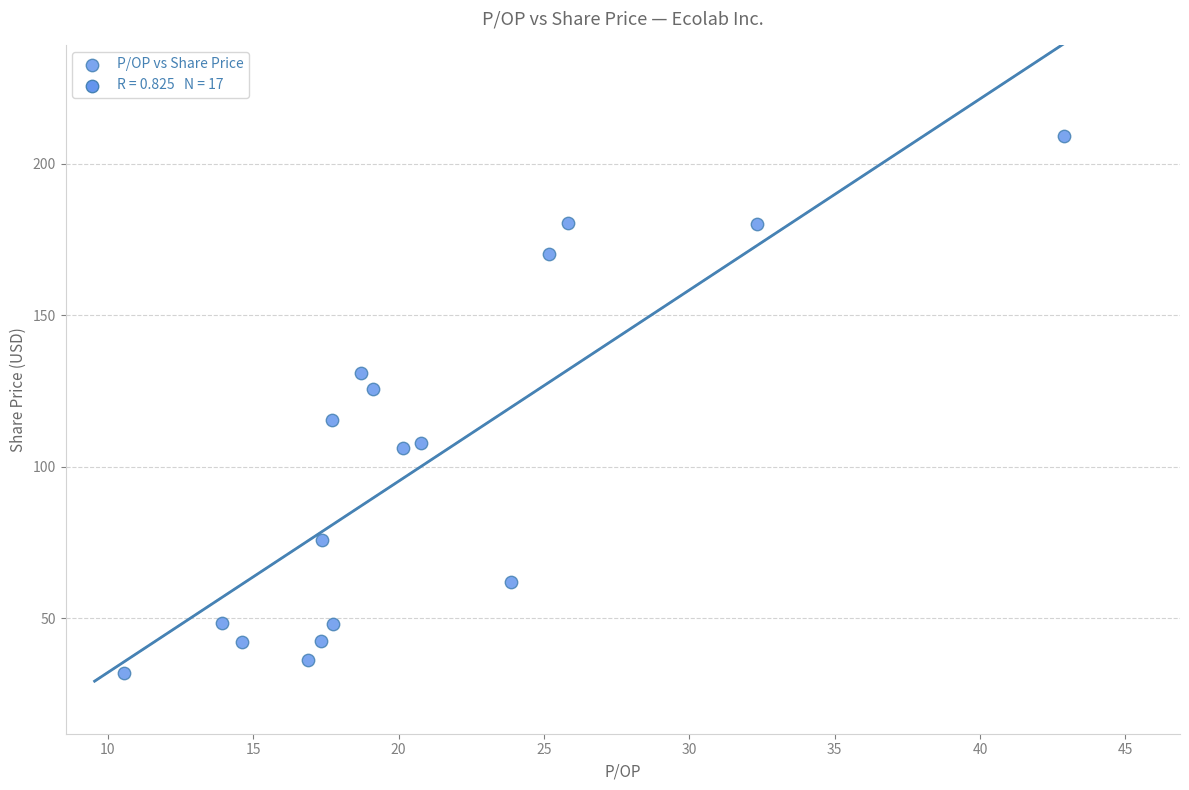

What is the range of Y values (max minus min)?

177.6